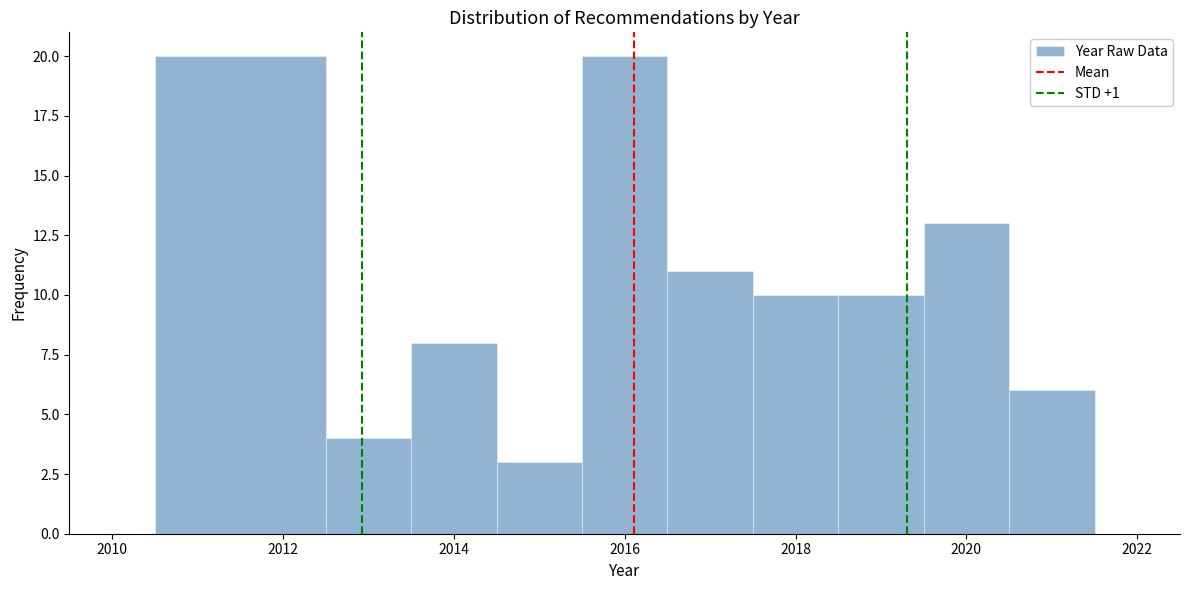

Reading left to right, transcribe this chart: for each bar, give the range it covers on the x-axis and its height. Neither the bar edges nor the heights are printed on the chart, so give them approximately, as read against the axes.

2010.5 to 2012.5: 20
2012.5 to 2013.5: 4
2013.5 to 2014.5: 8
2014.5 to 2015.5: 3
2015.5 to 2016.5: 20
2016.5 to 2017.5: 11
2017.5 to 2018.5: 10
2018.5 to 2019.5: 10
2019.5 to 2020.5: 13
2020.5 to 2021.5: 6